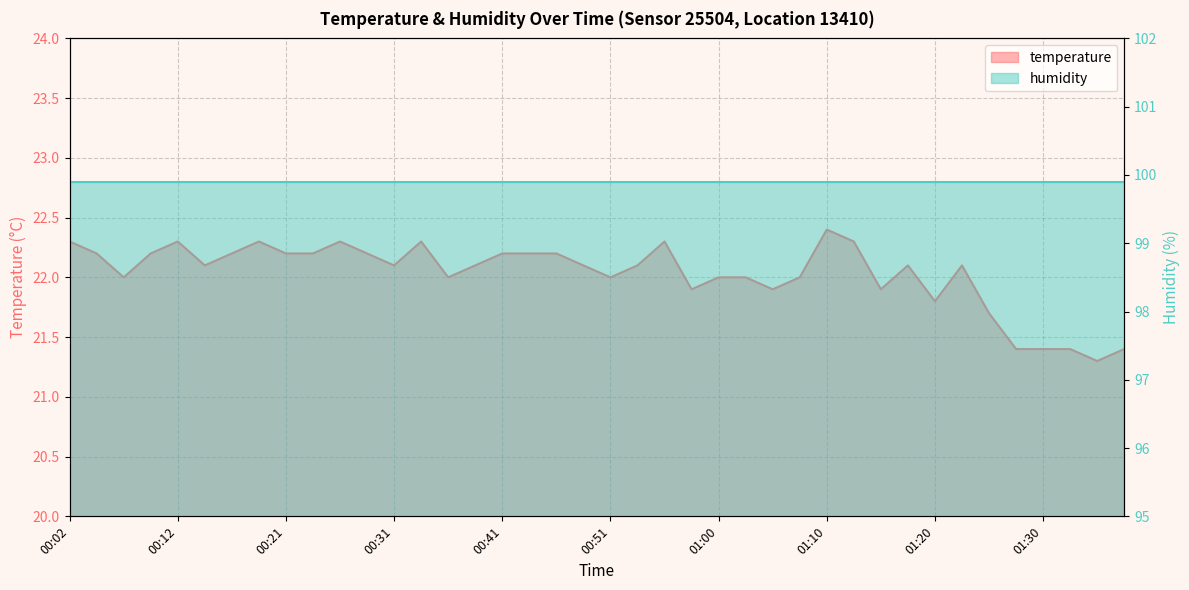

Rank the categories by value from highest to lowest.

01:10, 00:02, 00:12, 00:19, 00:26, 00:34, 00:55, 01:12, 00:04, 00:09, 00:17, 00:21, 00:24, 00:29, 00:41, 00:43, 00:46, 00:14, 00:31, 00:38, 00:48, 00:53, 01:17, 01:22, 00:07, 00:36, 00:51, 01:00, 01:03, 01:08, 00:58, 01:05, 01:15, 01:20, 01:25, 01:27, 01:30, 01:32, 01:37, 01:35